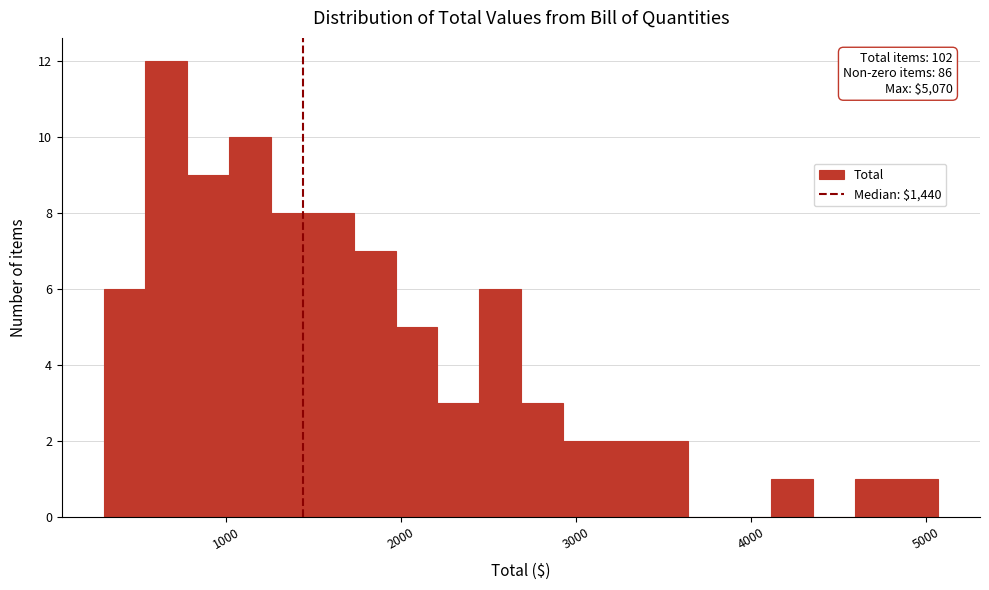

Read against the x-axis, roughly where is the centre of the tallest bar?

700